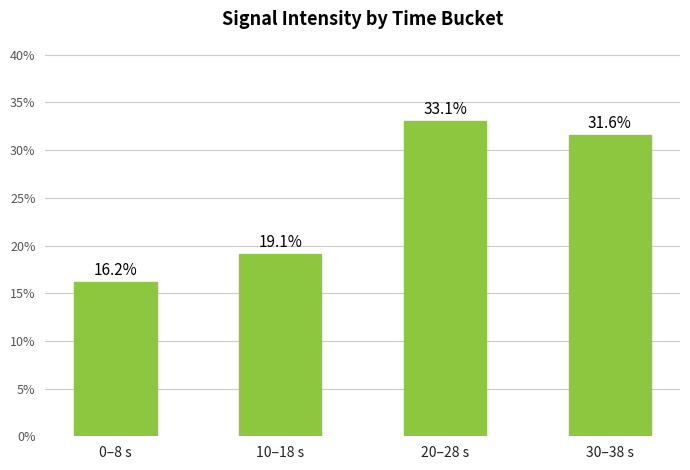

Between 0–8 s and 20–28 s, which is larger?

20–28 s